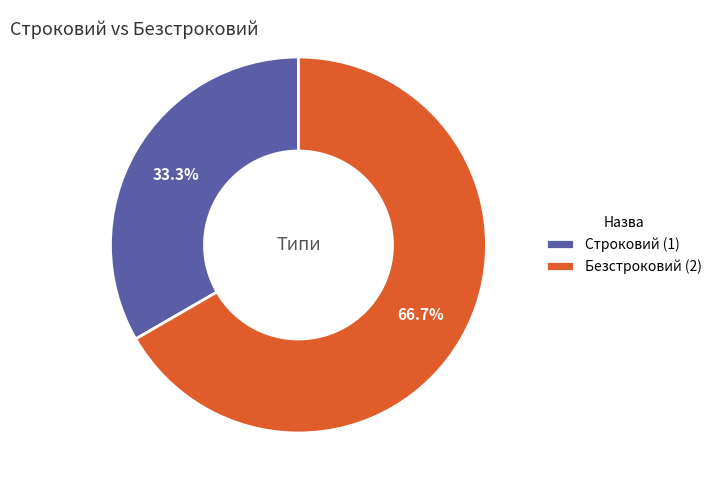

Is it true that Безстроковий is 67% of the pie?

True